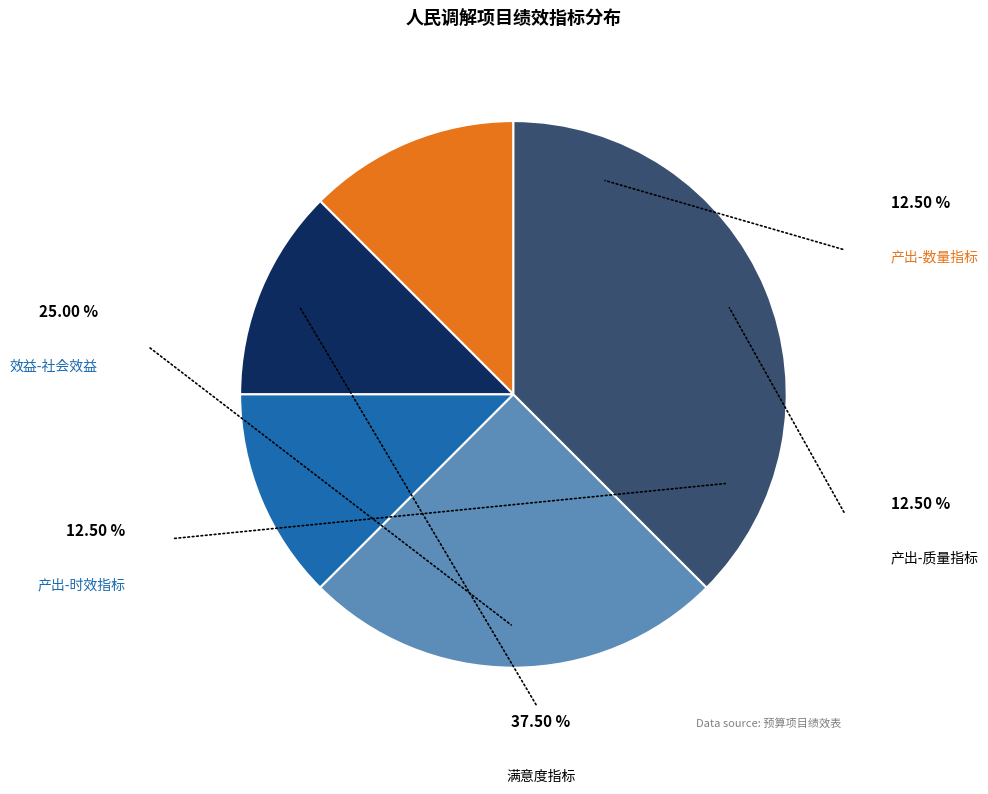

Count the number of slices in the pie.

5